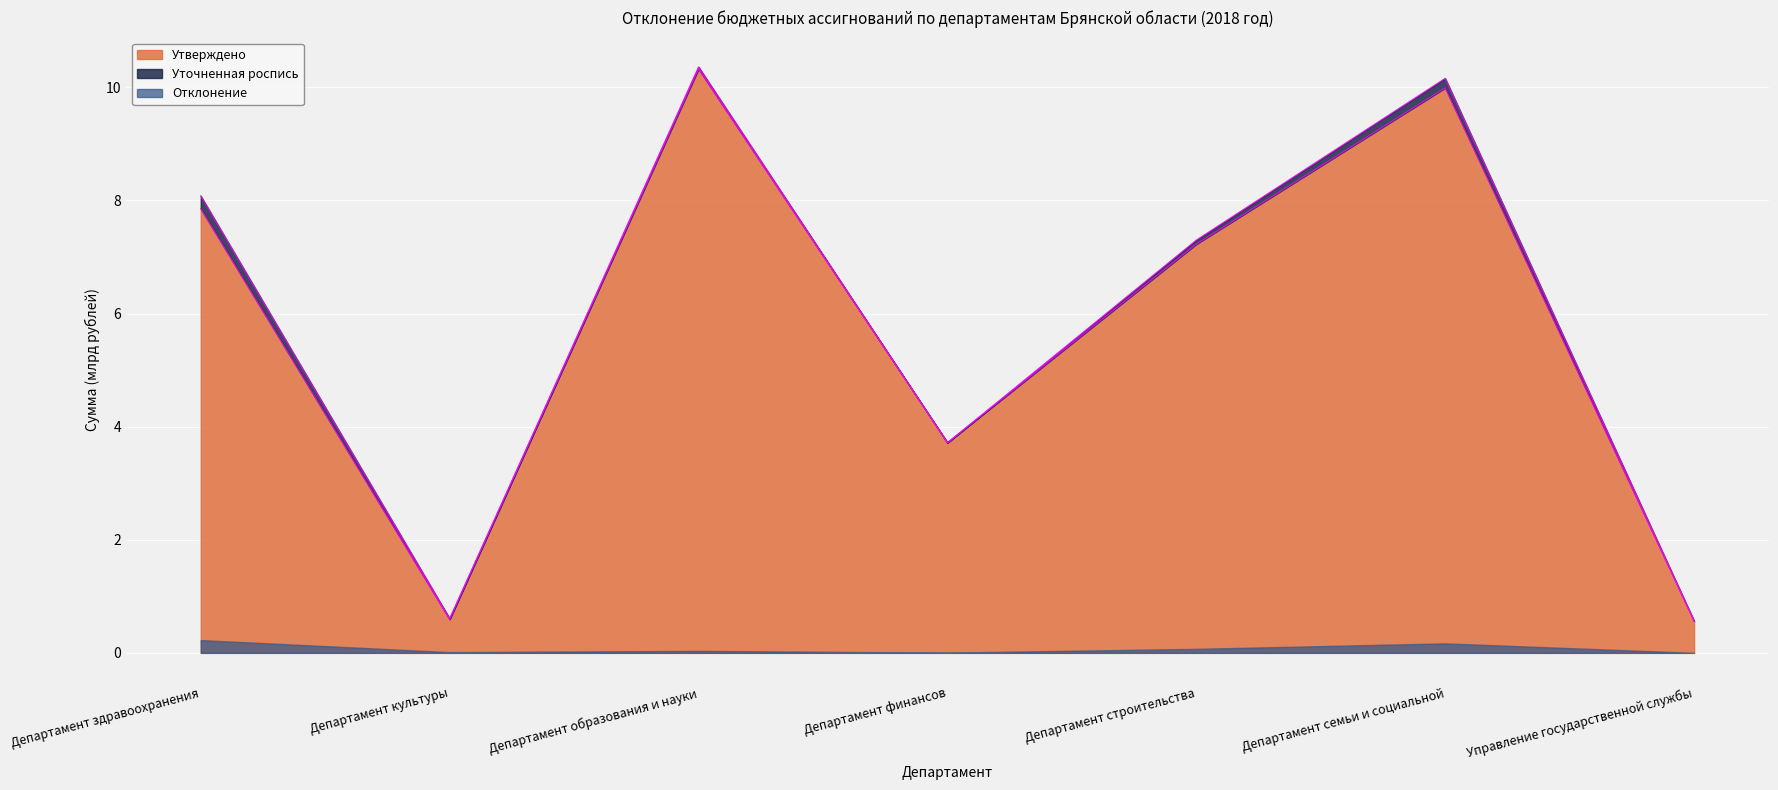

Is it true that Утверждено equals 0.2 at Департамент культуры?

False